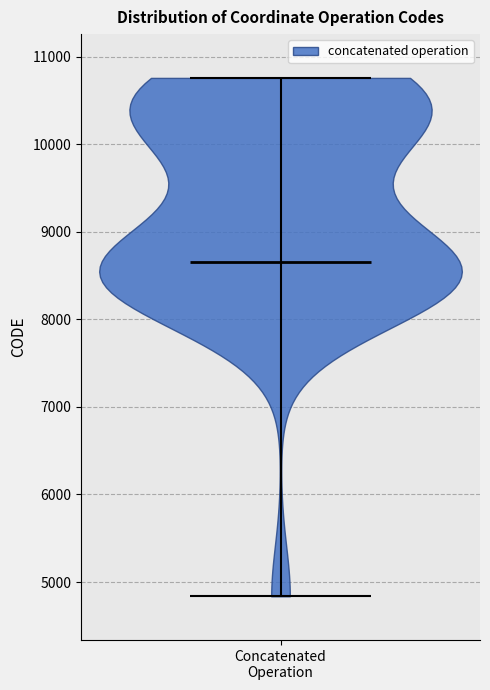

Read this violin plot against the y-axis: where its median line is, and the lowest and highest points the violin reaches. The values are not printed on the chart, so give them approximately, as read against the axis.

median line 8700, lowest point 4800, highest point 10800